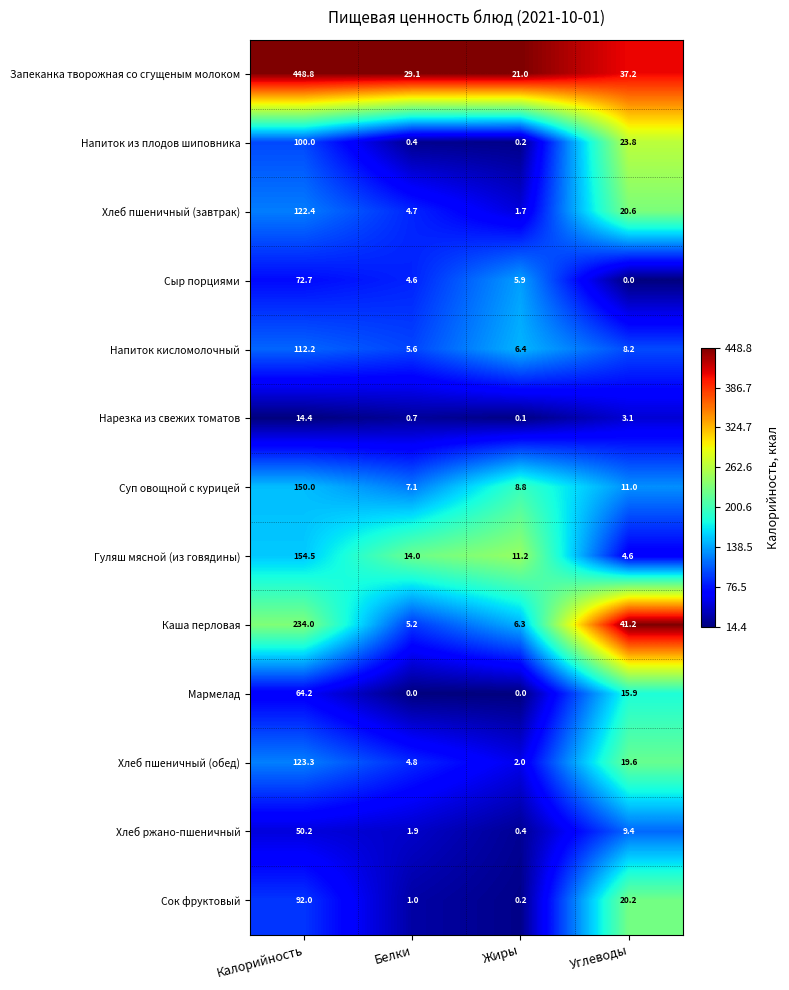

Which series has the largest range (max minus min)?

Запеканка творожная со сгущеным молоком